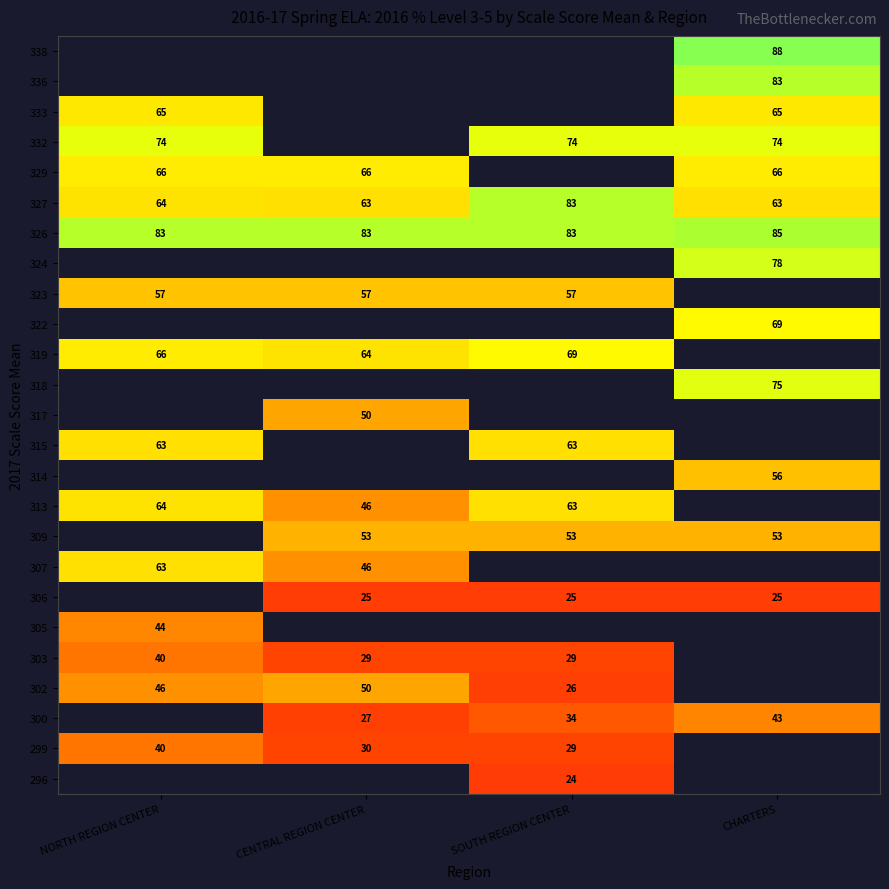

What is the sum of the 319 values at CENTRAL REGION CENTER and SOUTH REGION CENTER?

133